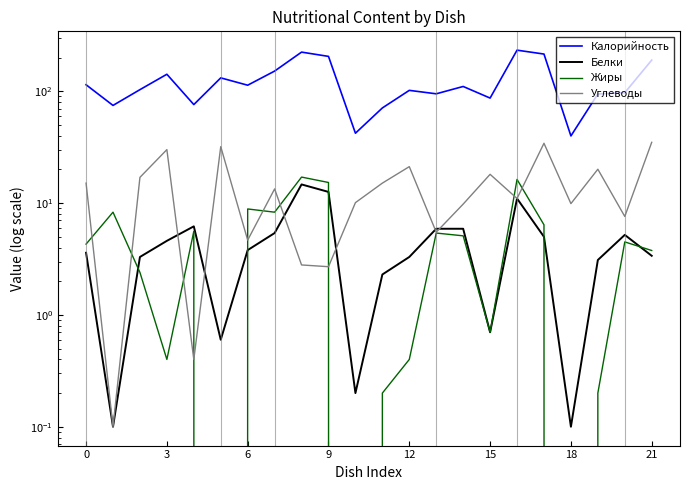

Is the value of Белки at 12 greater than the value of Жиры at 3?

No